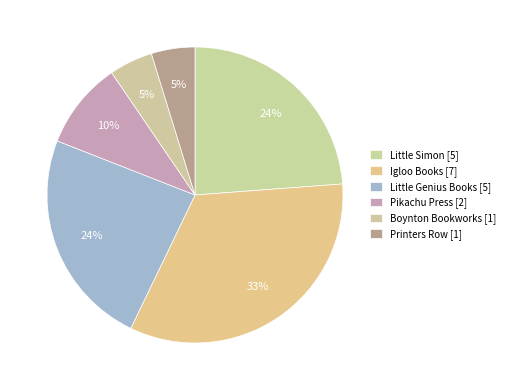

What percentage do Little Simon and Boynton Bookworks together represent?

28.6%